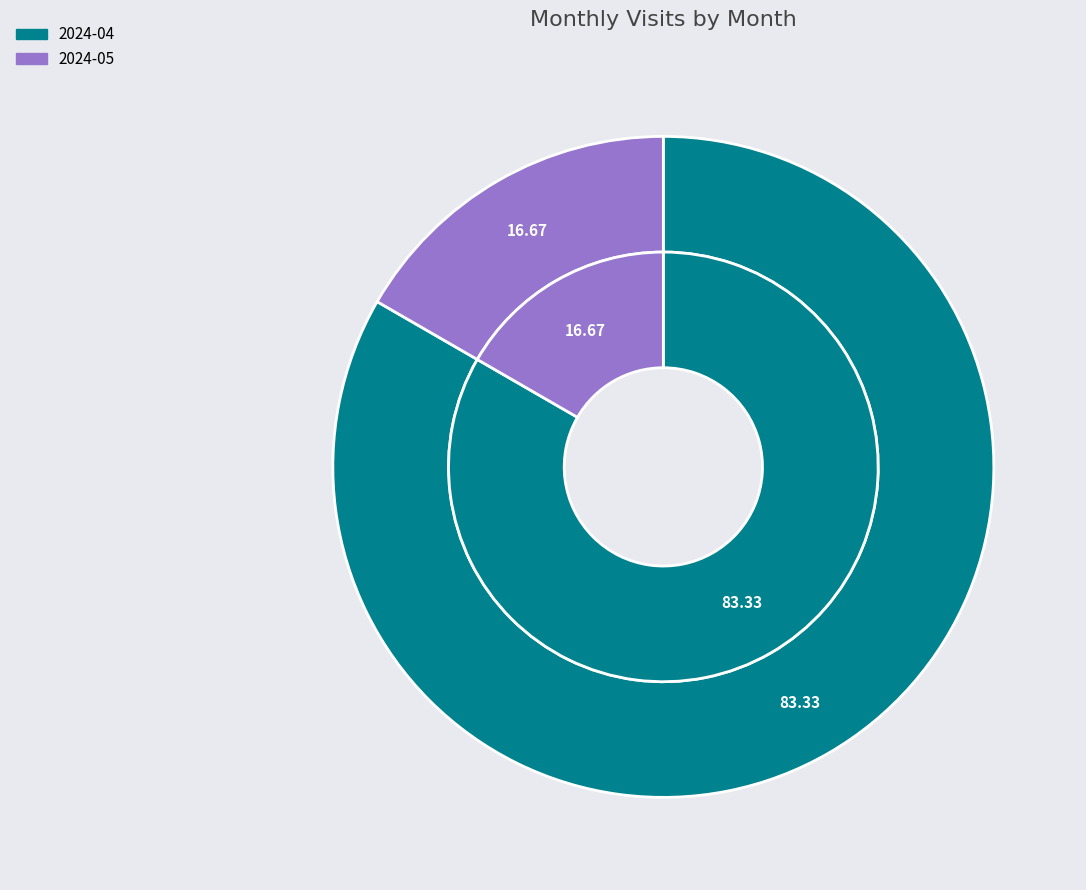

To the nearest percent, what portion does 2024-04 represent?

83%